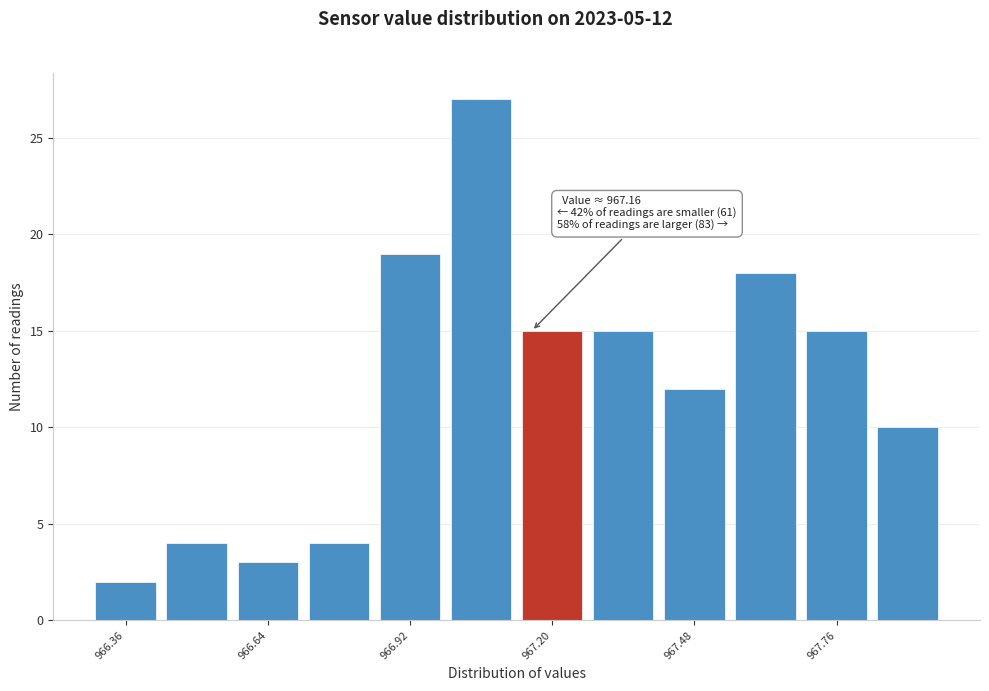

Read against the x-axis, roughly where is the centre of the tallest bar?

967.05